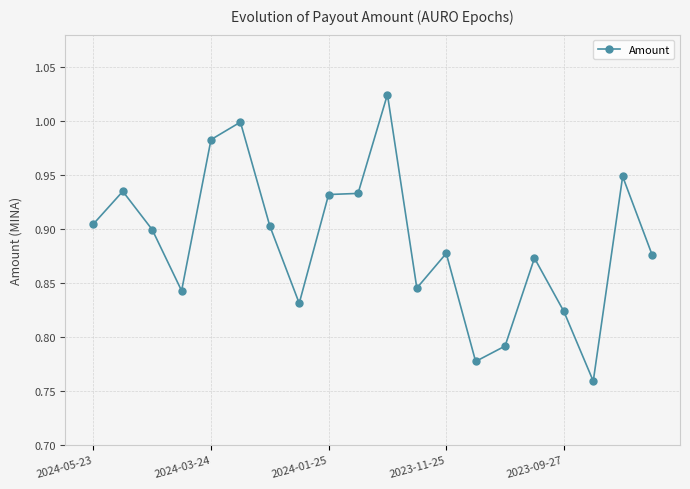

True or false: there are more than 0 points higher than both neighbors.

True